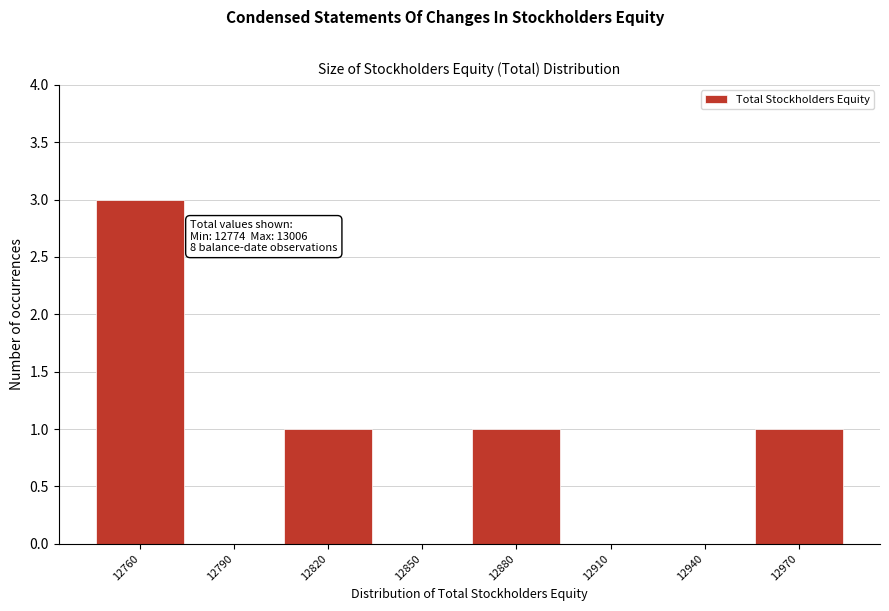

Reading left to right, what are all the values shown in this chart?

12760=3	12790=0	12820=1	12850=0	12880=1	12910=0	12940=0	12970=1